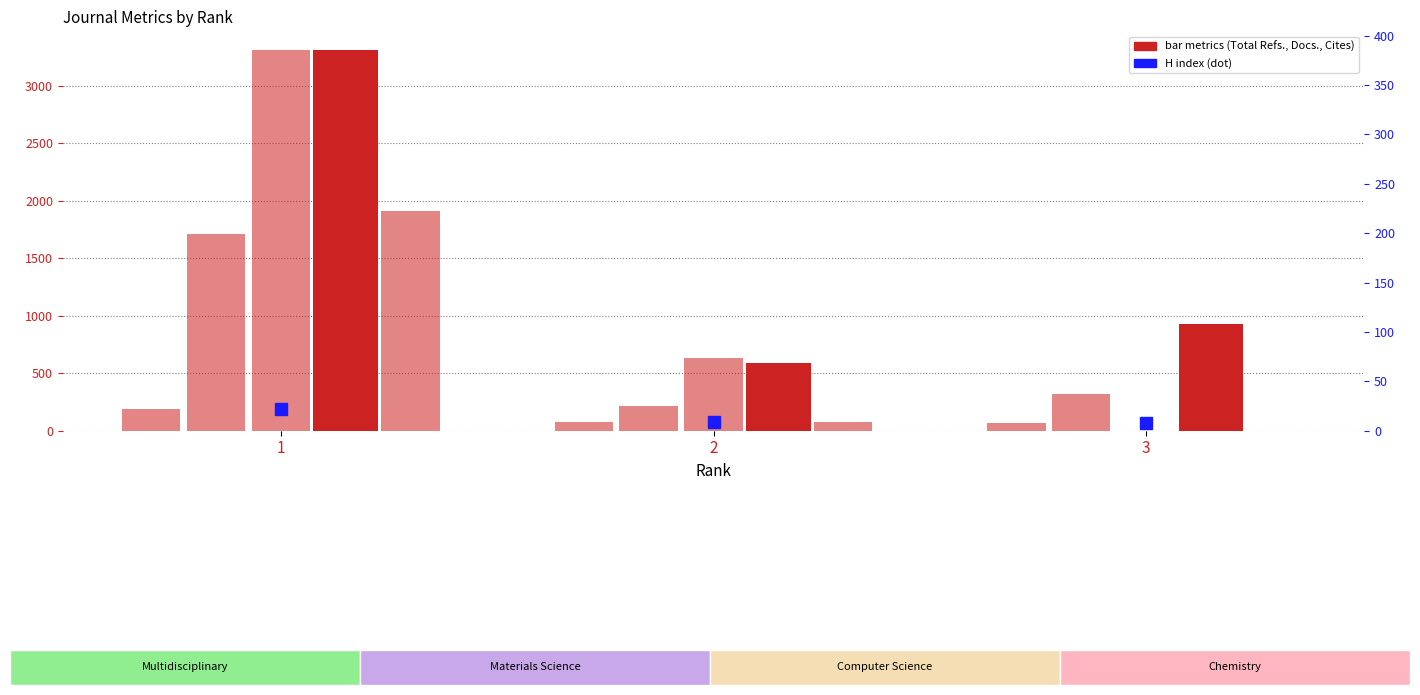

Reading left to right, what are all the values shown in this chart?

Total Refs.: 3310	587	929
H index (dot): 22	9	8
H index: 22	9	8
Total Docs. (2016): 199	25	37
Total Docs. (3years): 385	74	0
Total Cites (3years): 222	9	0